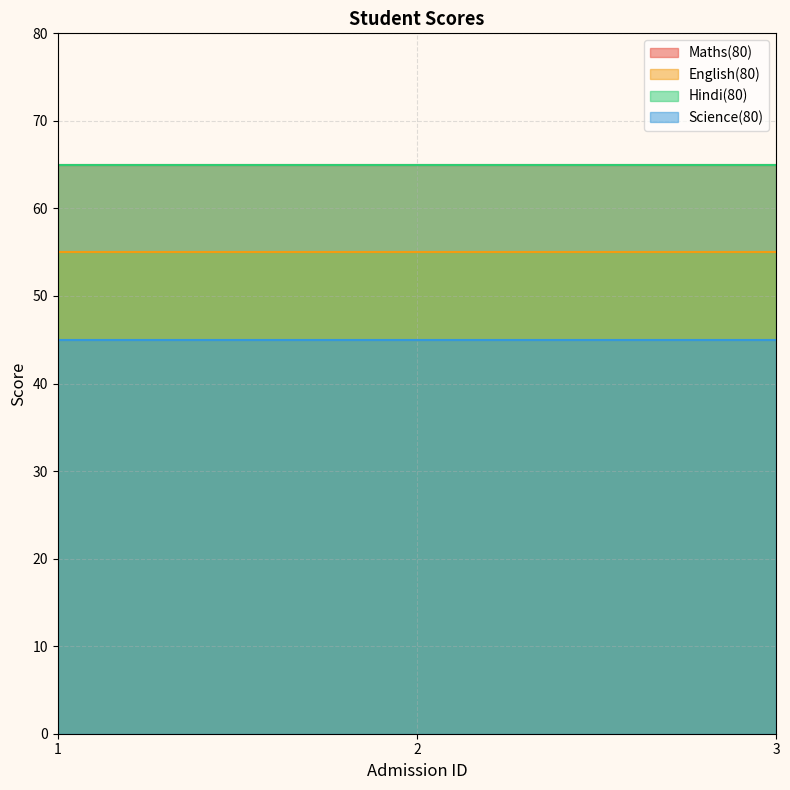

Rank the categories by Hindi(80) value from lowest to highest.

1, 2, 3